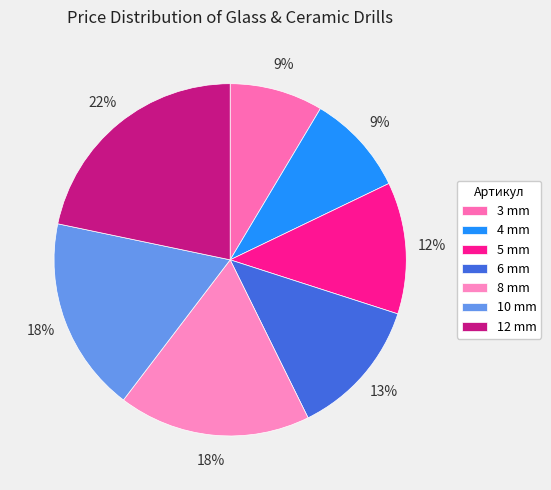

How many slices are in this pie chart?

7